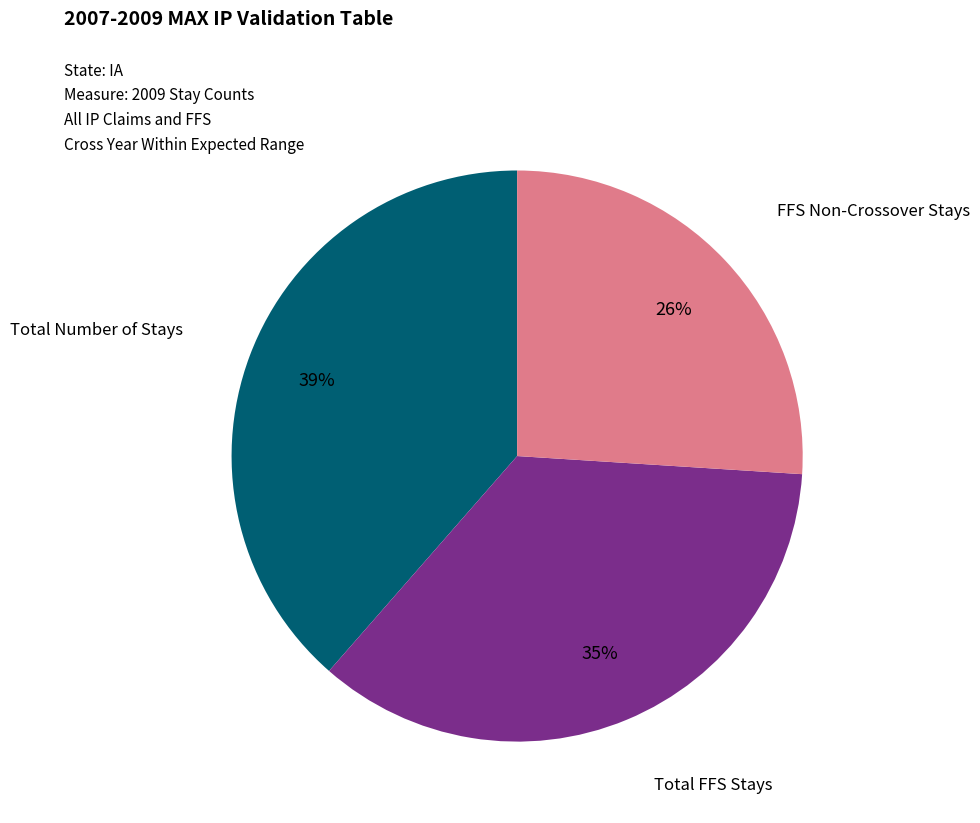

To the nearest percent, what is the difference between the largest and smallest slice percentages?

13%